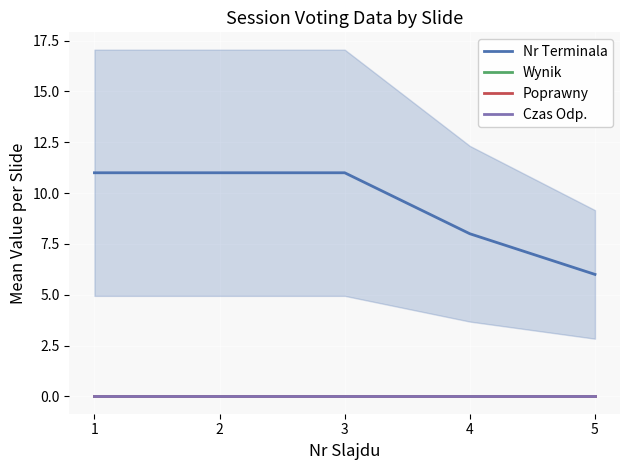

Which series has the largest total across all categories?

Nr Terminala